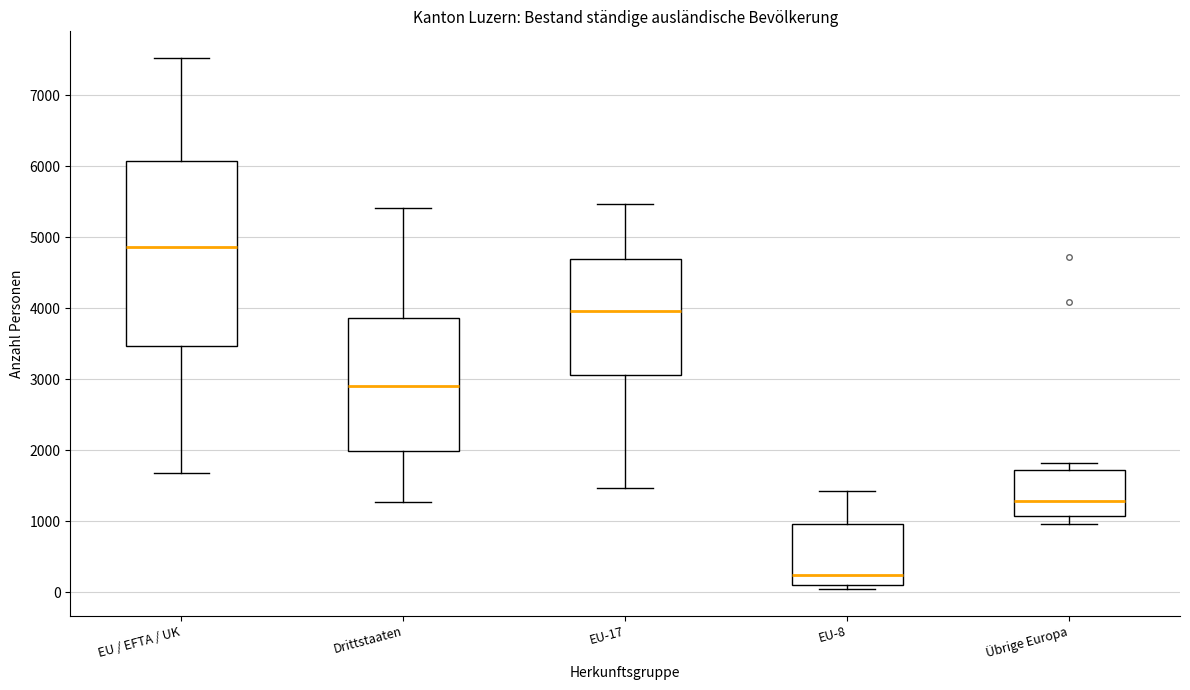

Reading left to right, read every box against the y-axis: the position of its median line, the range the box covers, and the ends of its whiskers. The values are not printed on the chart, so give them approximately, as read against the axis.

EU / EFTA / UK: median 4900, box 3500 to 6100, whiskers 1700 to 7500
Drittstaaten: median 2900, box 2000 to 3900, whiskers 1300 to 5400
EU-17: median 4000, box 3100 to 4700, whiskers 1500 to 5500
EU-8: median 200, box 100 to 1000, whiskers 0 to 1400
Übrige Europa: median 1300, box 1100 to 1700, whiskers 1000 to 1800